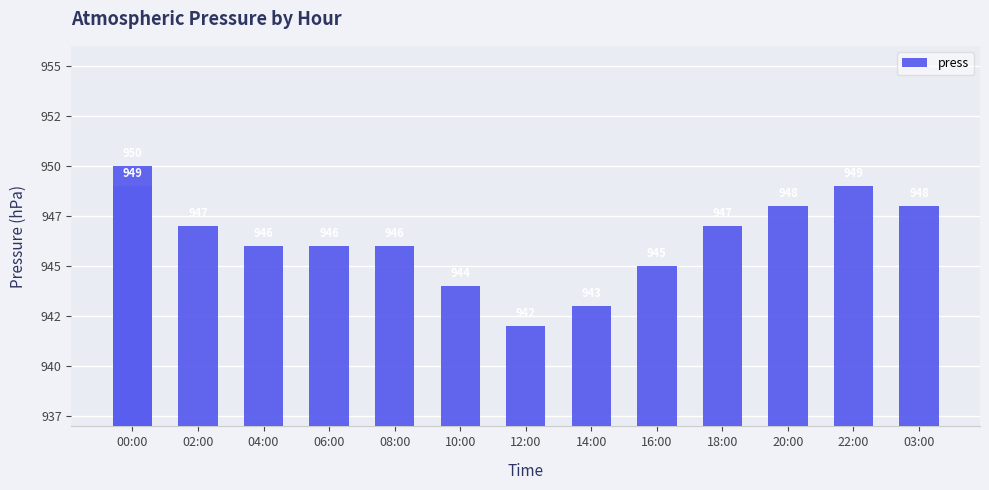

What is the maximum value shown in the chart?

950